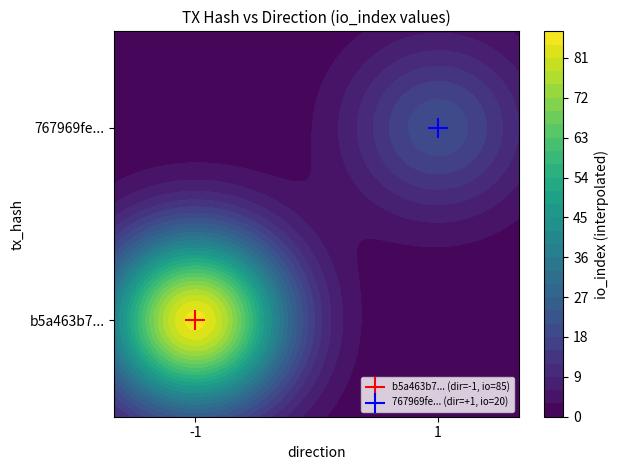

At how many categories does at least one series exceed 39?

1